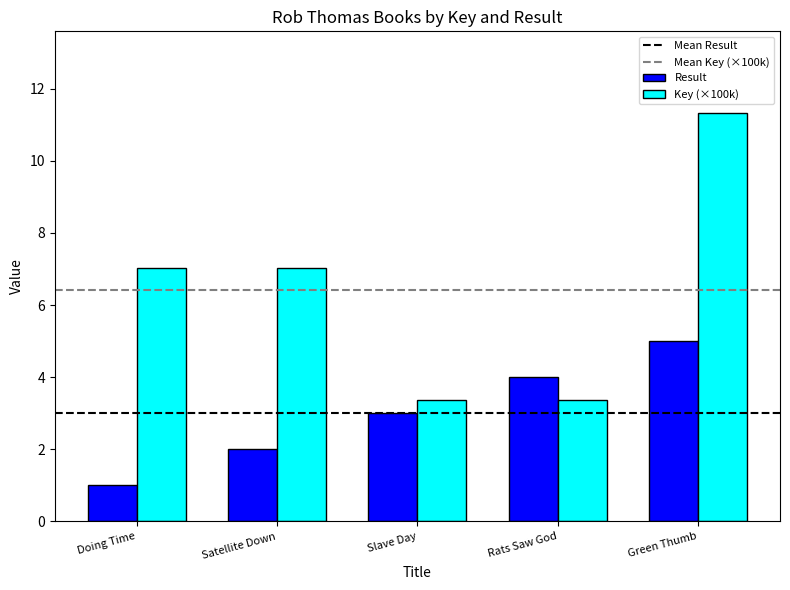

How many distinct data groups are displayed?

2